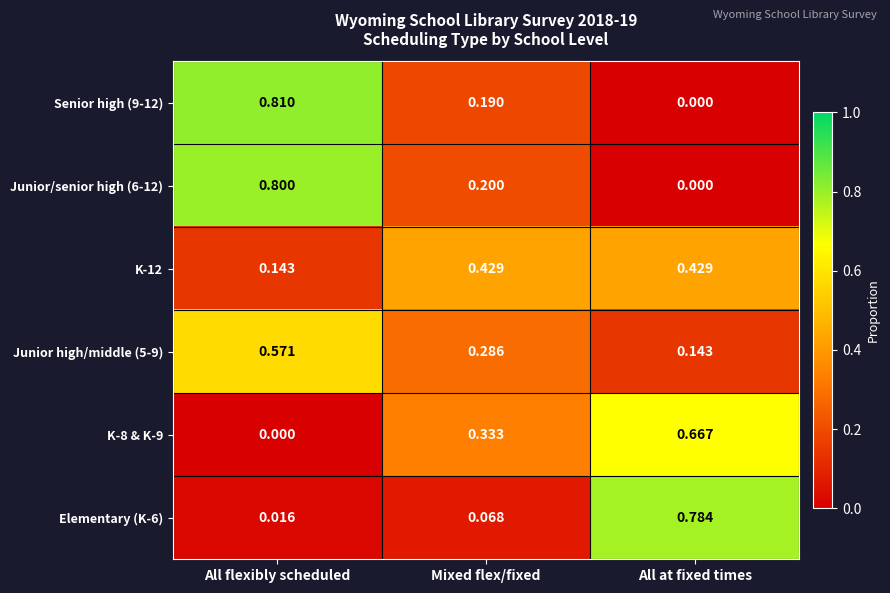

How many distinct data groups are displayed?

6